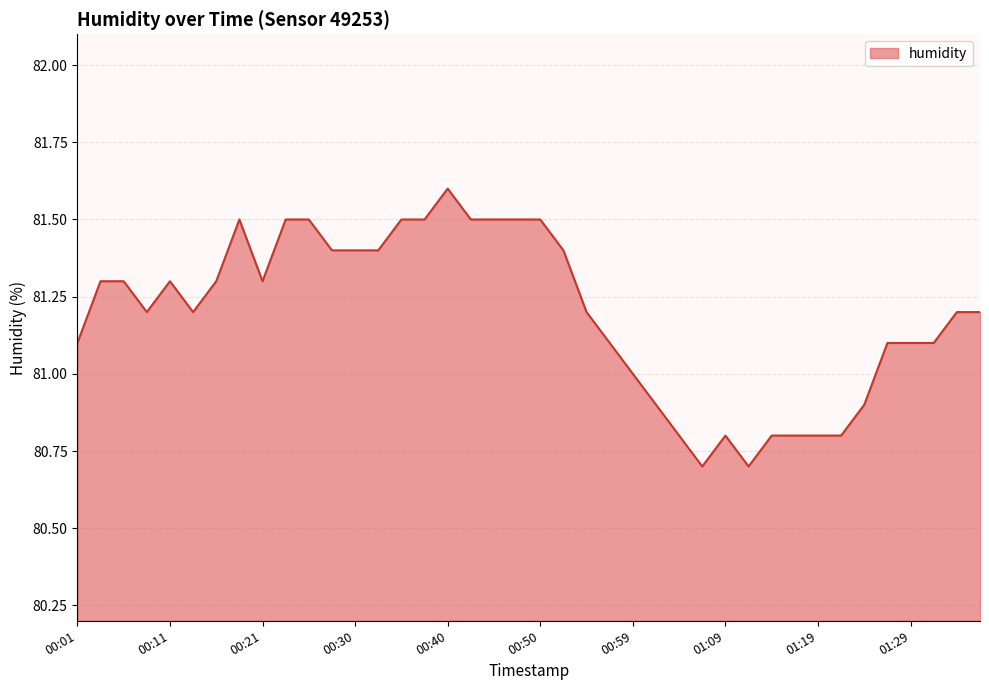

What is the maximum value shown in the chart?

81.6